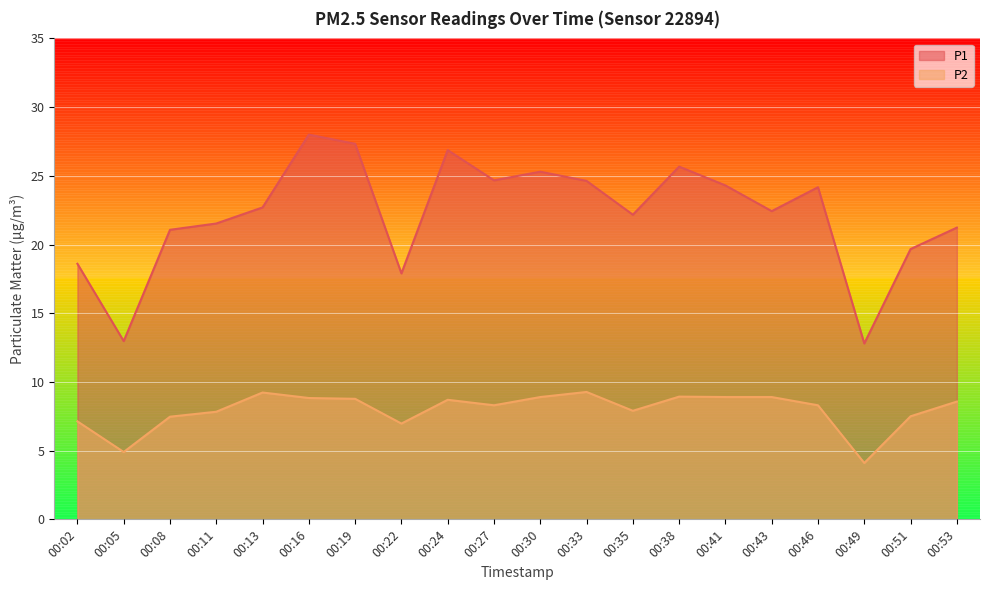

List the series in order of their overall mean, highest first.

P1, P2